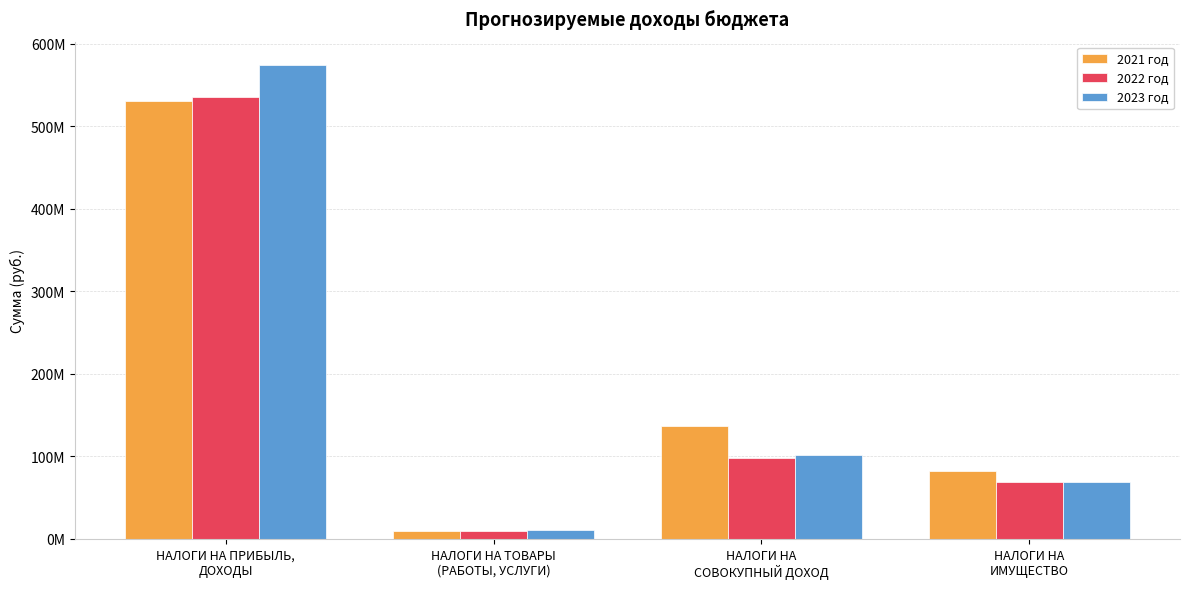

At which label does 2021 год reach its peak?

НАЛОГИ НА ПРИБЫЛЬ,
ДОХОДЫ